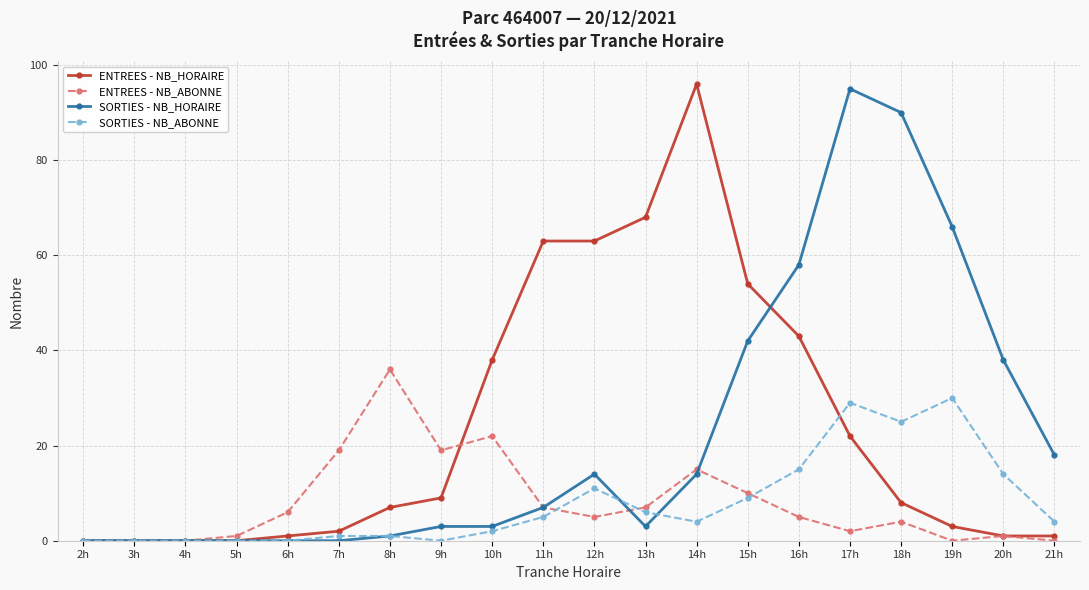

Which series has the widest spread of values?

ENTREES - NB_HORAIRE